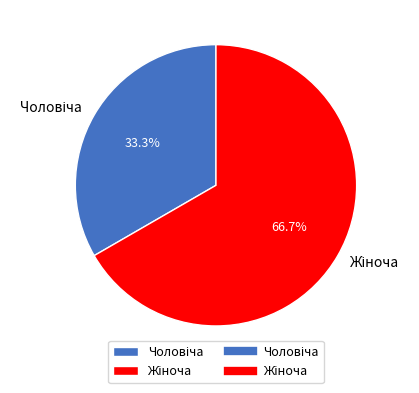

How many slices are in this pie chart?

2